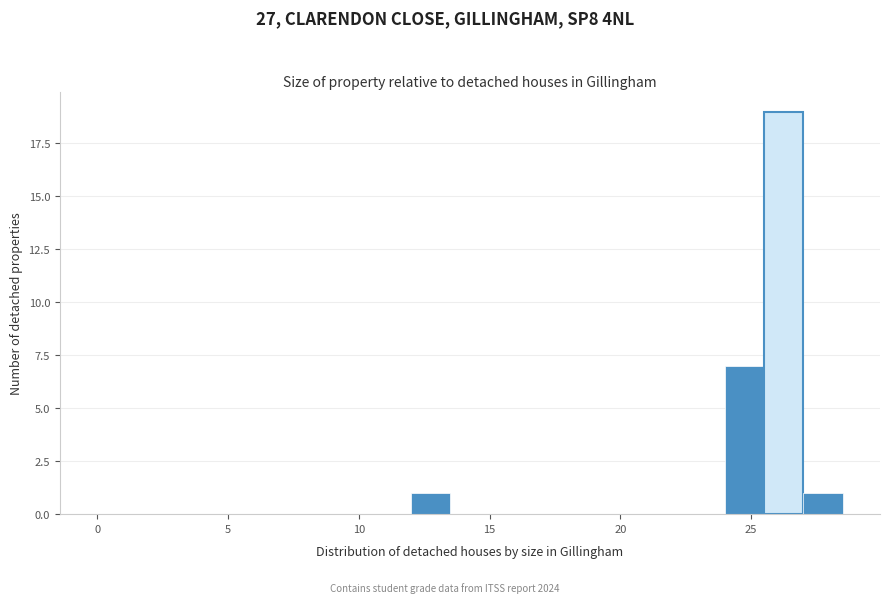

Read against the x-axis, roughly where is the centre of the tallest bar?

26.5